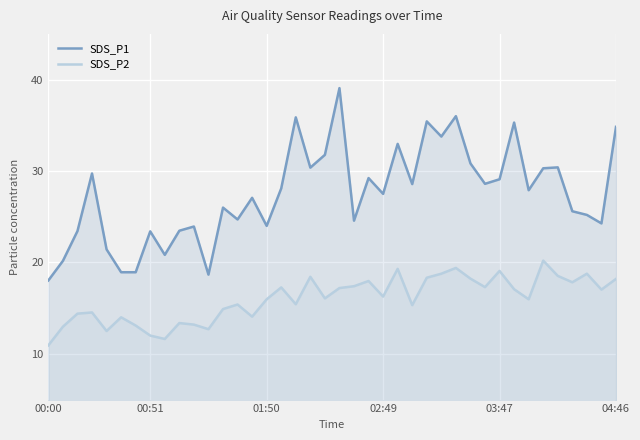

The value of SDS_P1 at 02:49 is 37.3. True or false?

False